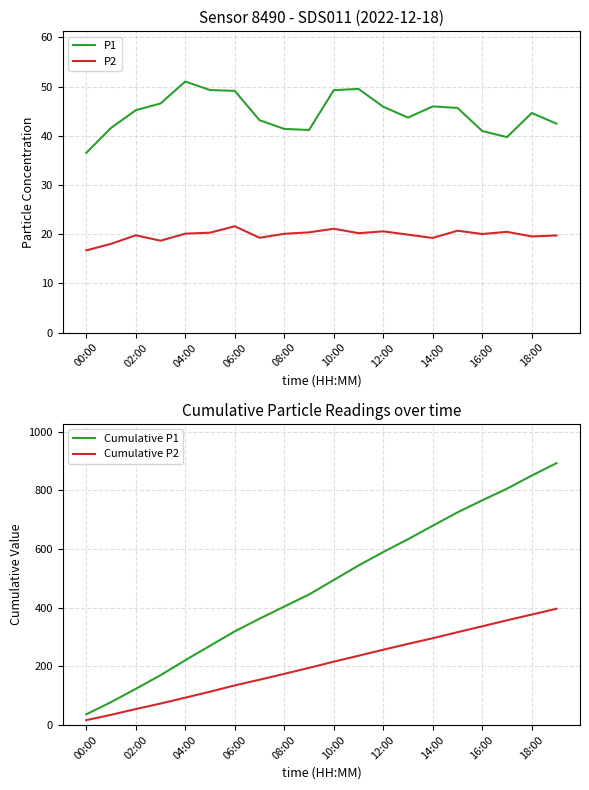

What is the minimum value for P2?

16.7